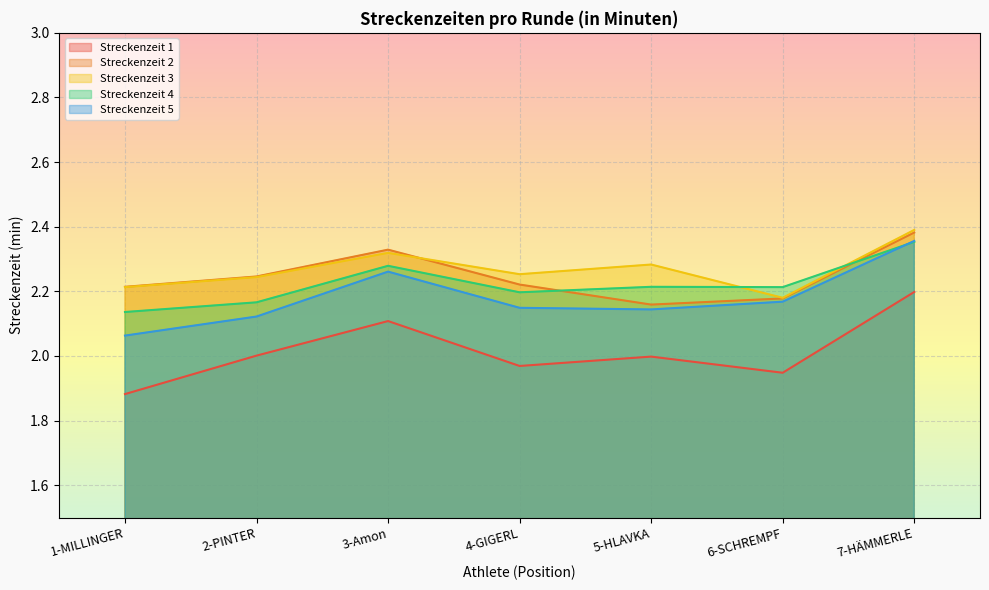

Does the chart display data point markers on the line(s)?

No